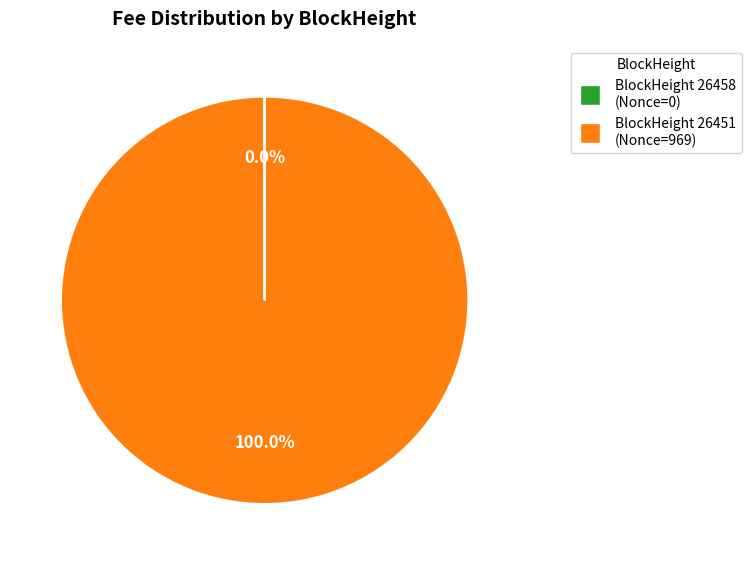

Is there any slice that represents more than half of the pie?

Yes